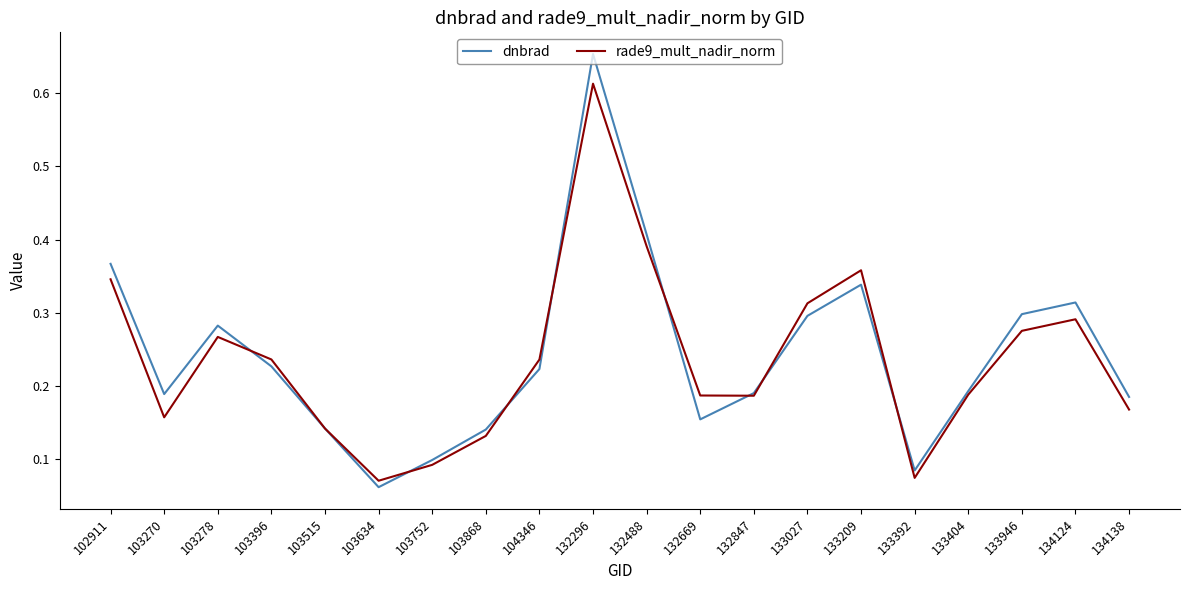

Where is the first local maximum for dnbrad?

103278